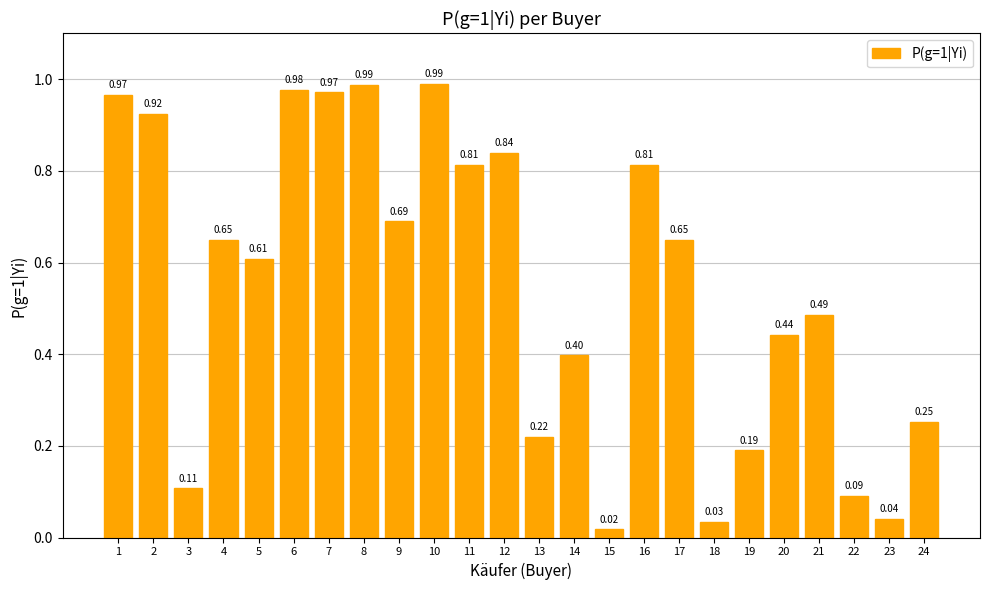

What is the change in value from 2 to 14?

-0.5